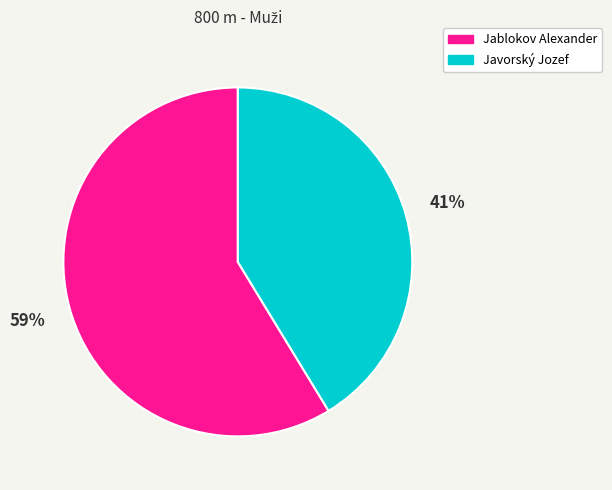

To the nearest percent, what portion does Jablokov Alexander represent?

59%